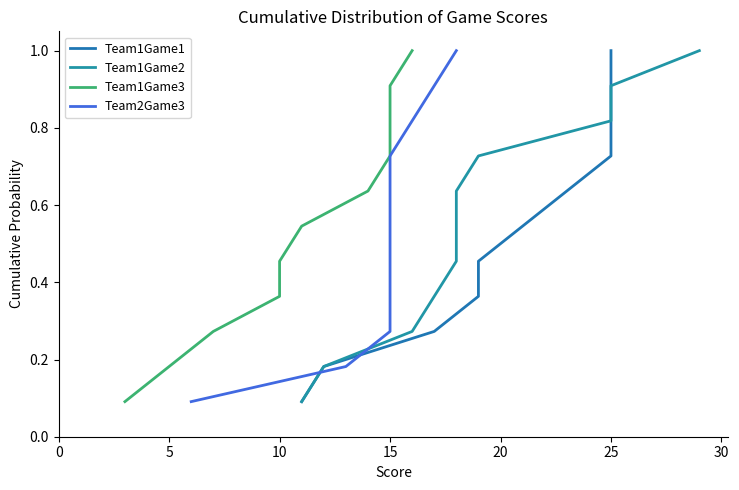

True or false: Team1Game2 and Team1Game3 cross at least once.

False